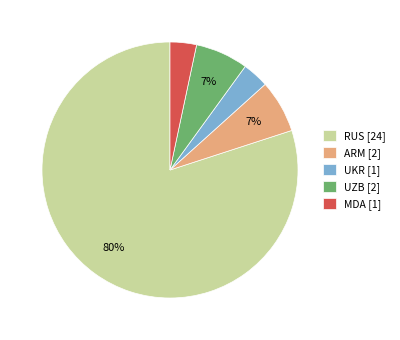

Which slice is the largest?

RUS